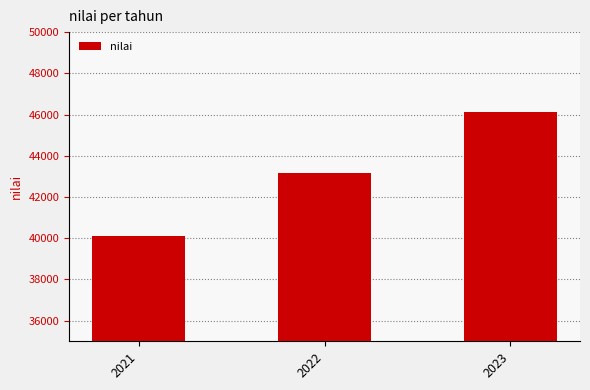

The chart shows a value of 70722 at 2023. True or false?

False